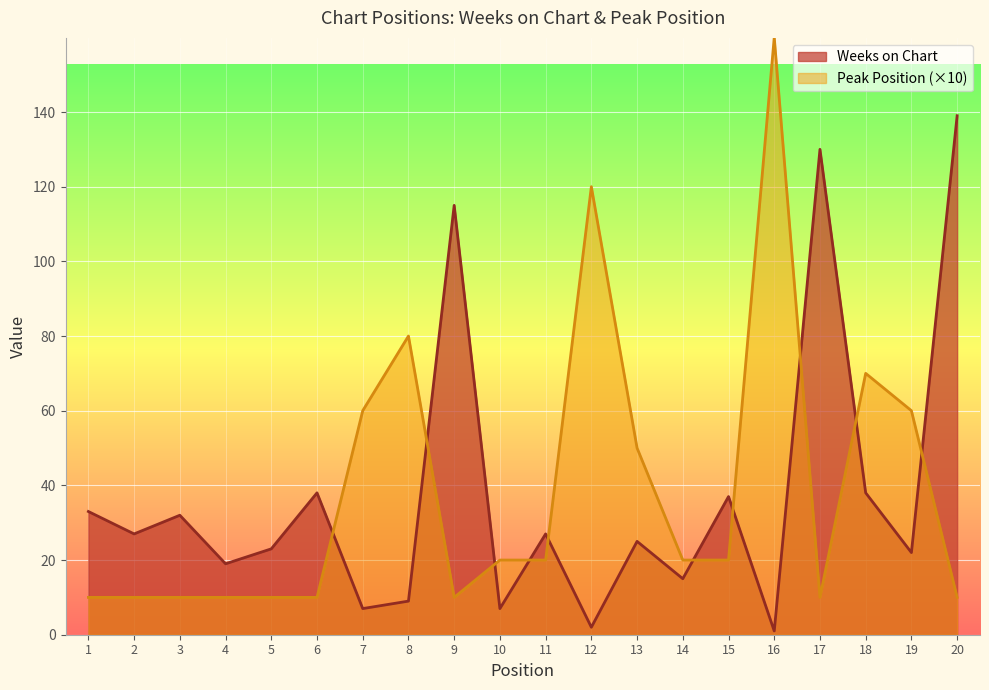

At how many categories does at least one series exceed 62?

7